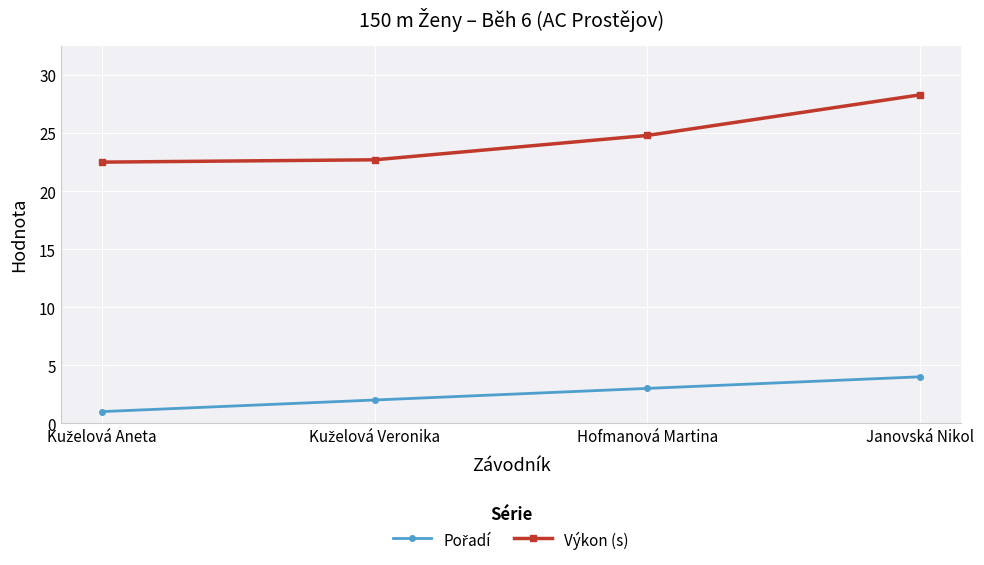

True or false: Výkon (s) has a value of 7.9 at Hofmanová Martina.

False